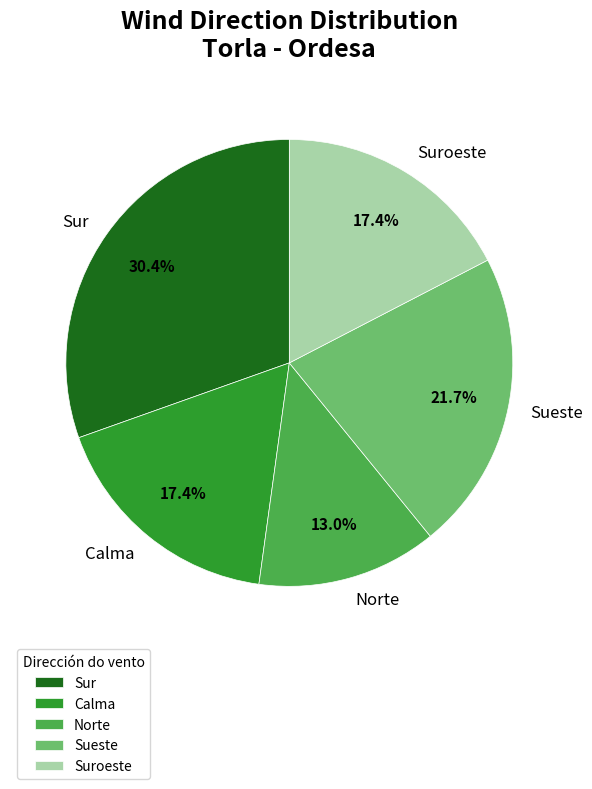

Which category has the smallest portion of the pie?

Norte